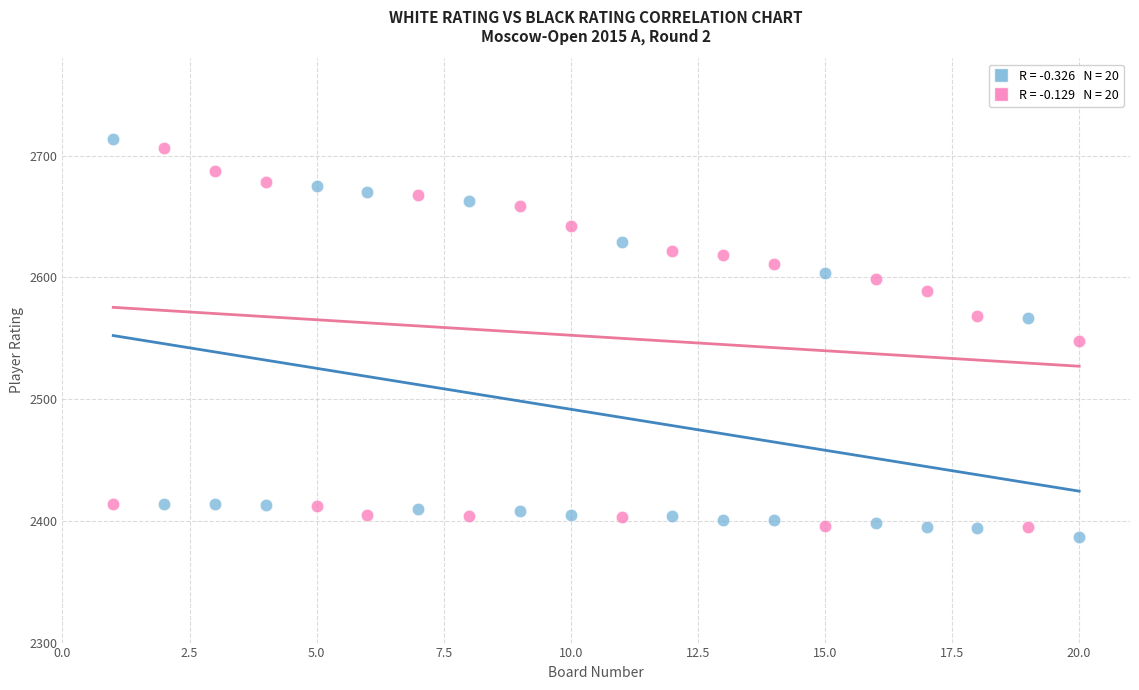

Across all data points, what is the range of Y values (max minus min)?

327